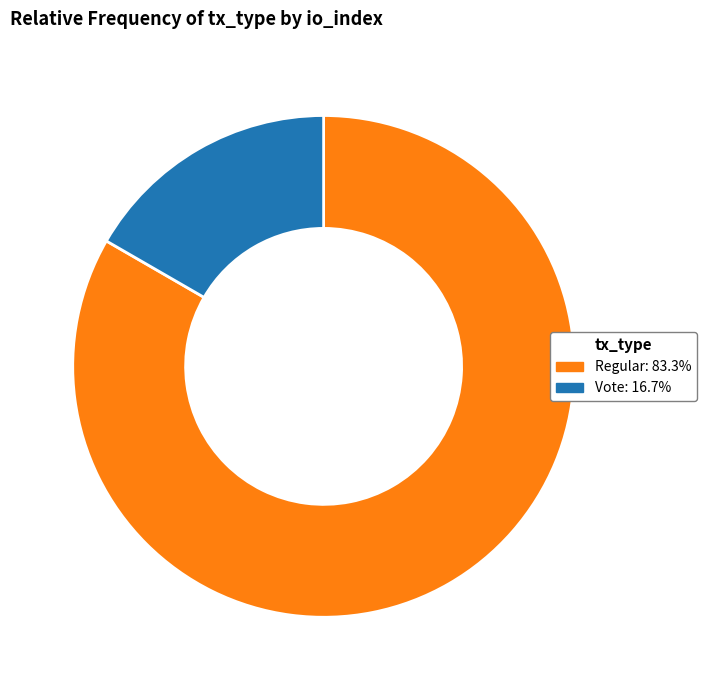

Does any single category account for the majority?

Yes